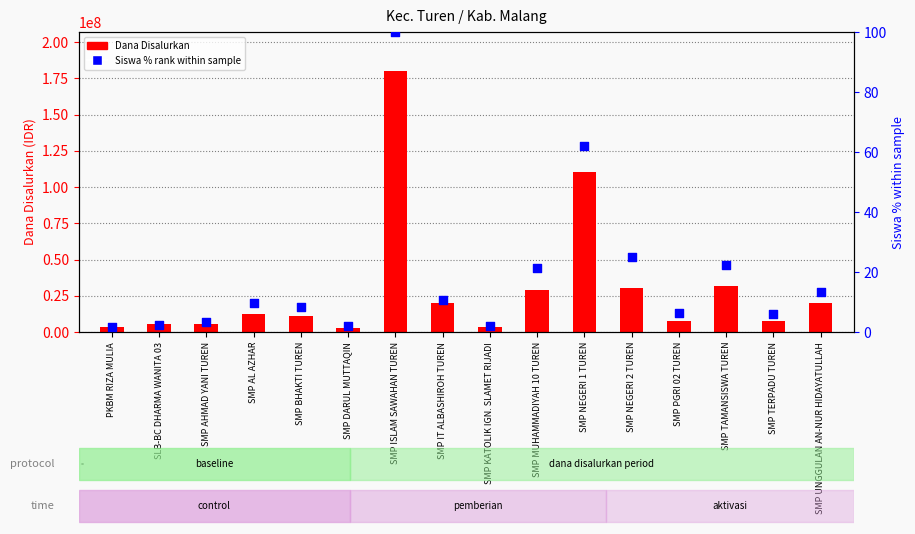

Is the value of Siswa % rank at SMP UNGGULAN AN-NUR HIDAYATULLAH greater than the value of Dana Disalurkan at SMP AL AZHAR?

No